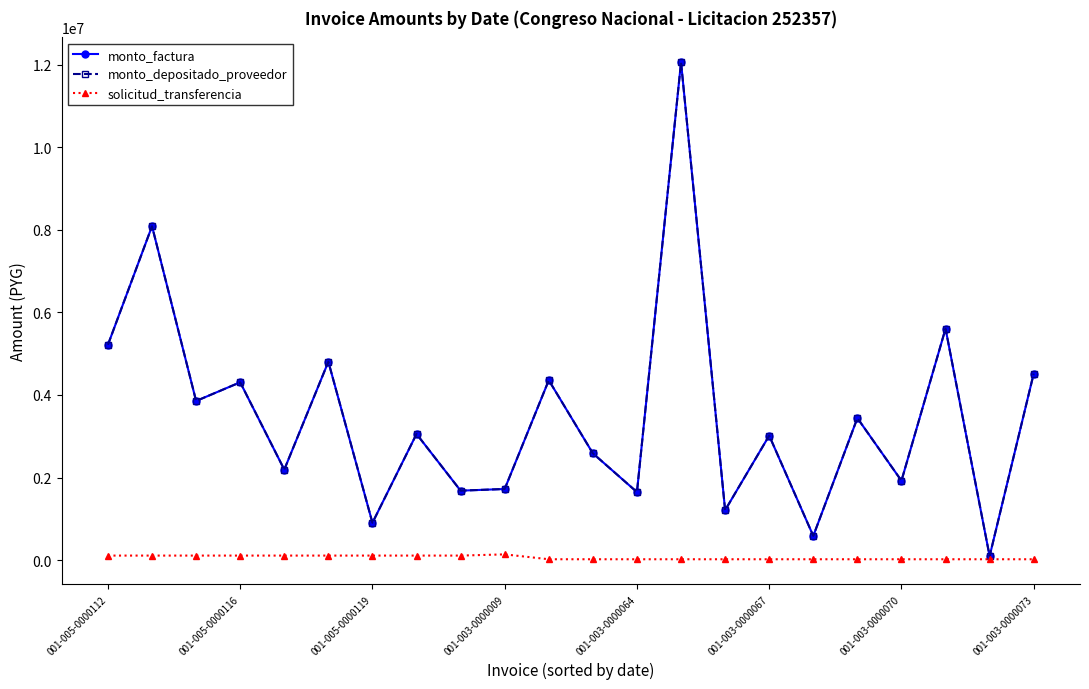

What is the average value of the solicitud_transferencia series?

63457